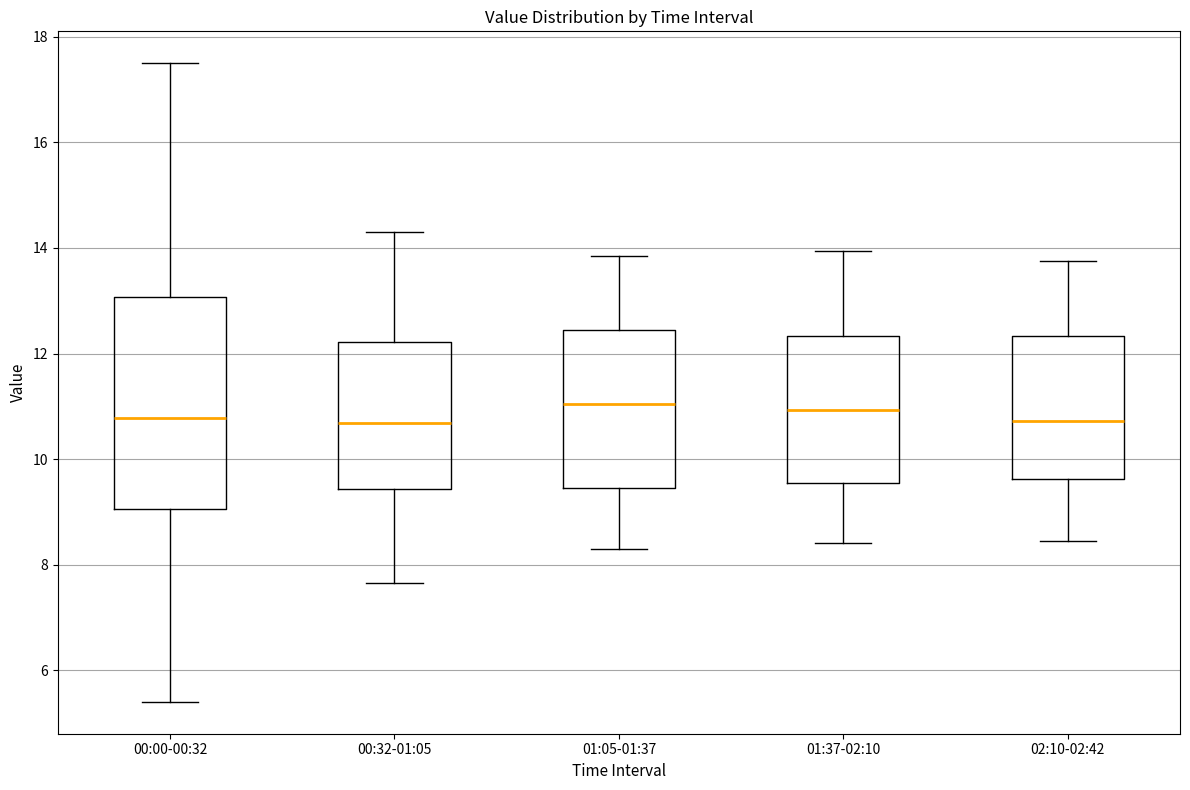

Reading left to right, read every box against the y-axis: the position of its median line, the range the box covers, and the ends of its whiskers. The values are not printed on the chart, so give them approximately, as read against the axis.

00:00-00:32: median 10.8, box 9.0 to 13.0, whiskers 5.4 to 17.6
00:32-01:05: median 10.6, box 9.4 to 12.2, whiskers 7.6 to 14.4
01:05-01:37: median 11.0, box 9.4 to 12.4, whiskers 8.4 to 13.8
01:37-02:10: median 11.0, box 9.6 to 12.4, whiskers 8.4 to 14.0
02:10-02:42: median 10.8, box 9.6 to 12.4, whiskers 8.4 to 13.8